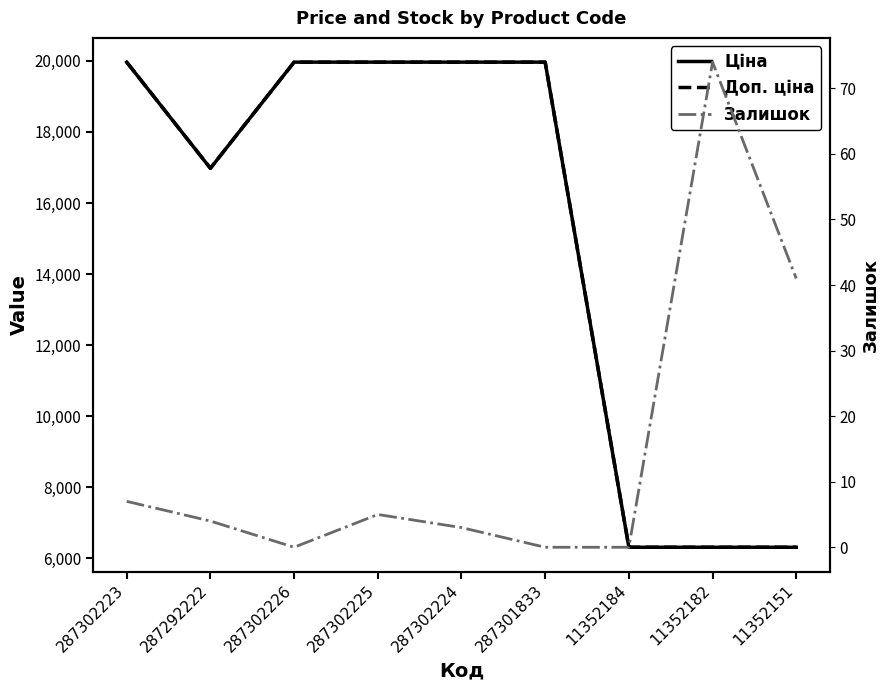

The value of Ціна at 11352151 is 6308.8. True or false?

True